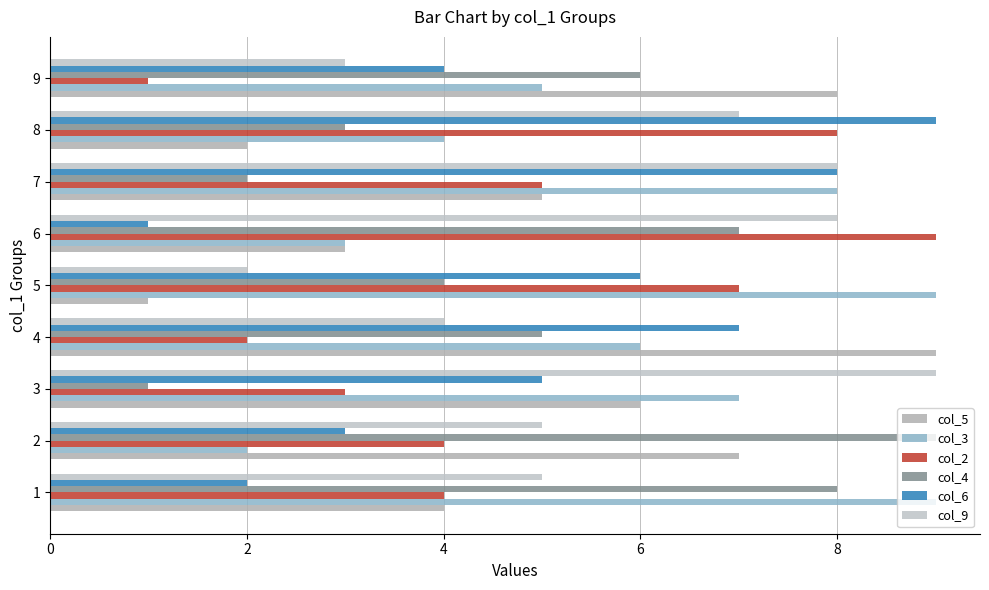

The value of col_2 at 6 is 2. True or false?

False